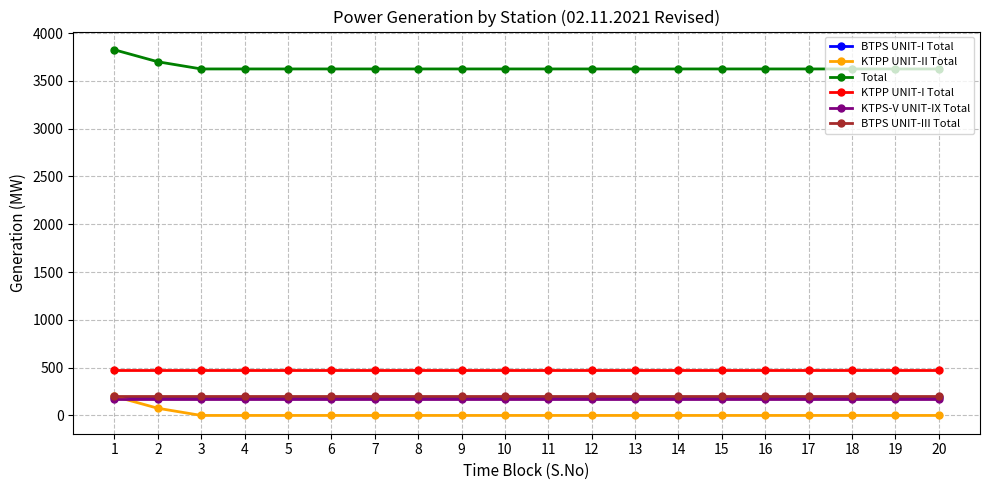

The BTPS UNIT-I Total series shows 196.3 at 6. True or false?

True